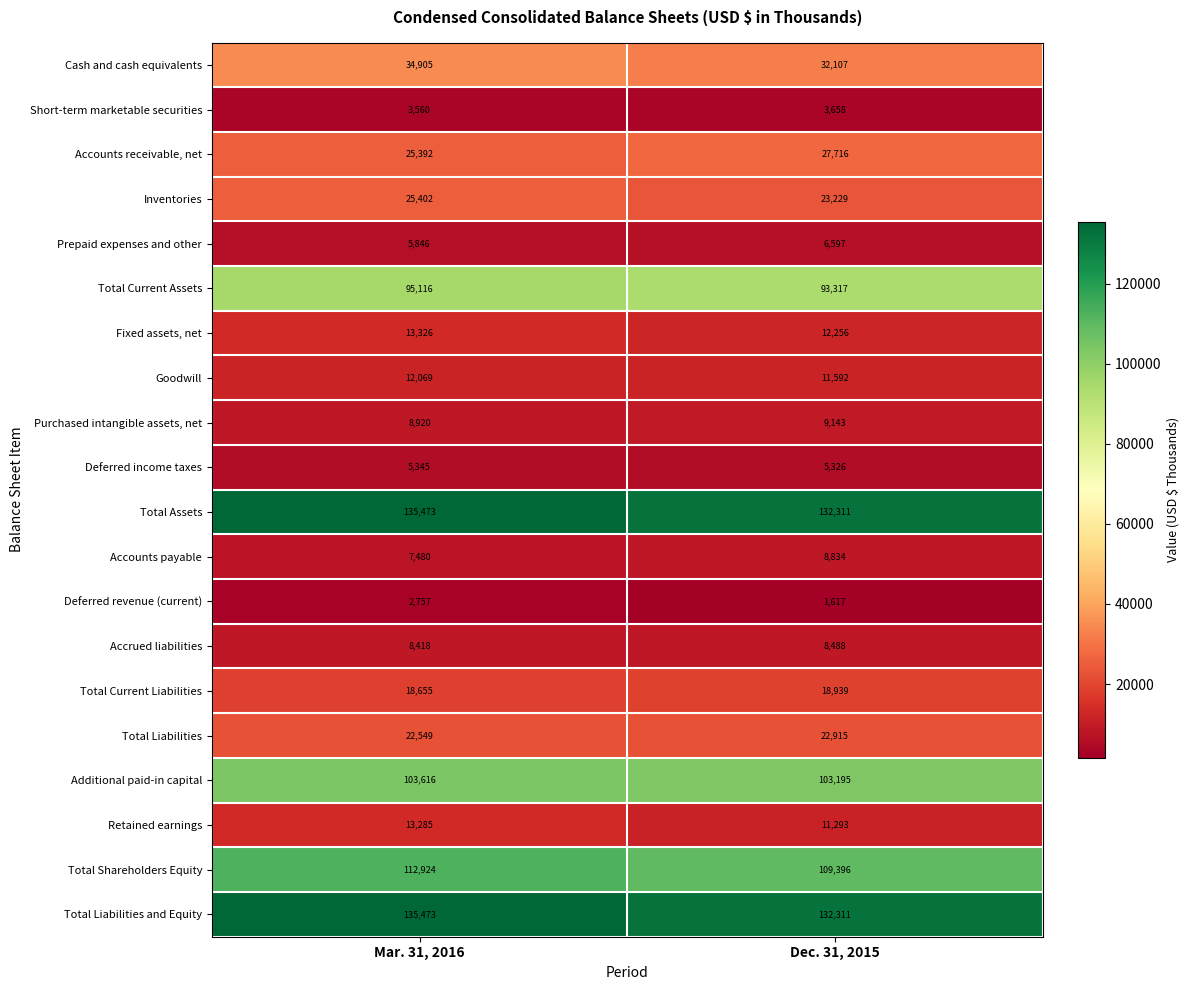

The value of Retained earnings at Dec. 31, 2015 is 15777. True or false?

False